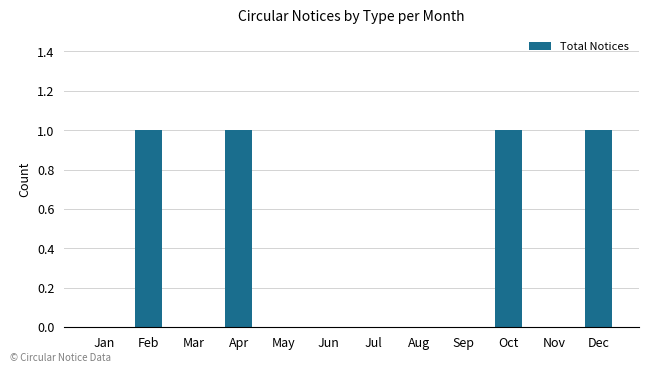

Between Nov and Oct, which is larger?

Oct